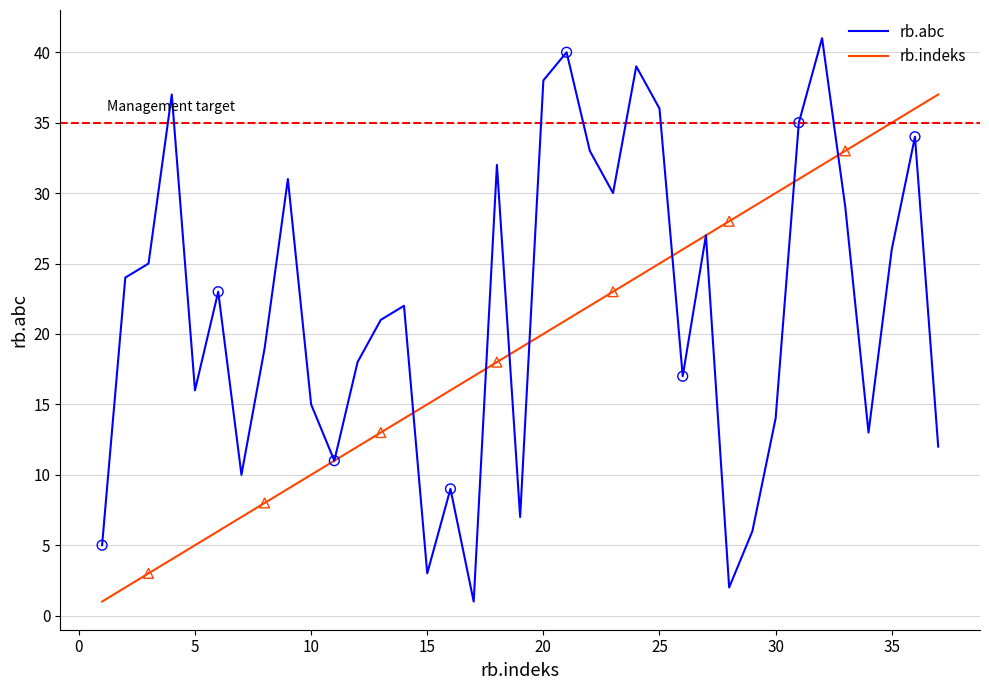

Which series has the largest range (max minus min)?

rb.abc